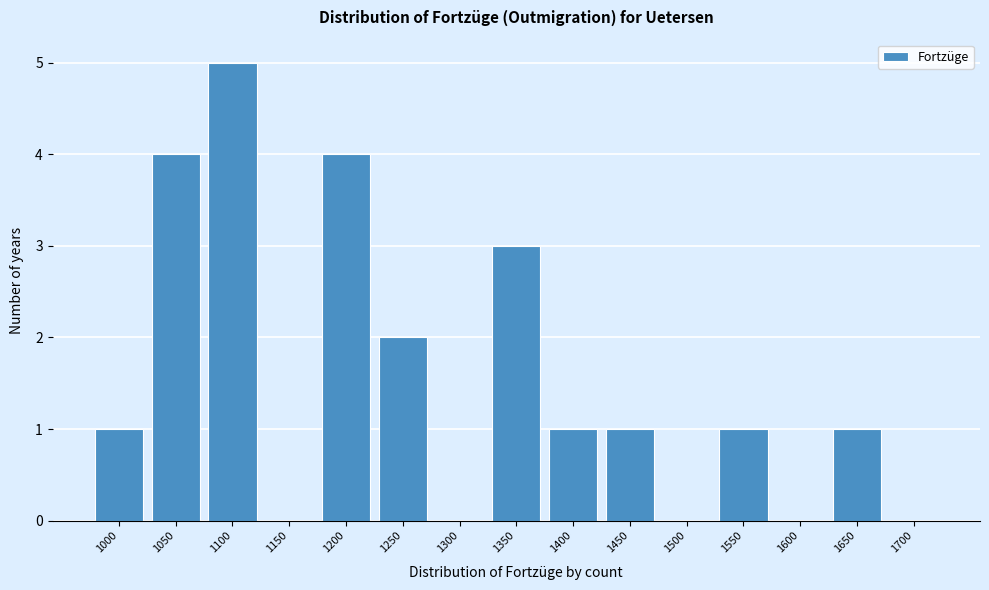

Reading right to left, list all the values displayed in this chart.

1700=0	1650=1	1600=0	1550=1	1500=0	1450=1	1400=1	1350=3	1300=0	1250=2	1200=4	1150=0	1100=5	1050=4	1000=1